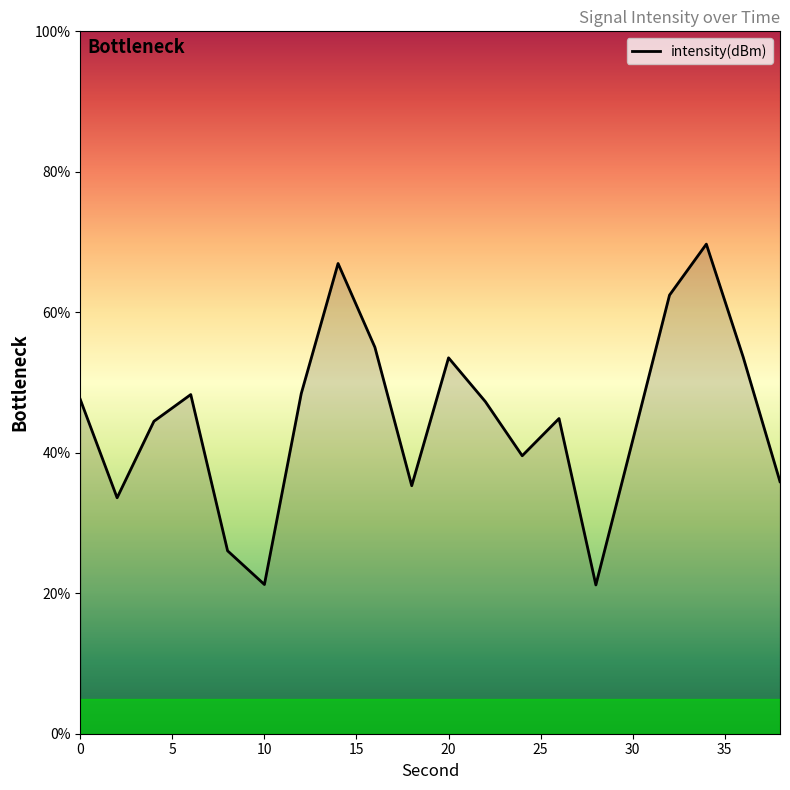

What is the difference between the maximum and minimum values?

48.5